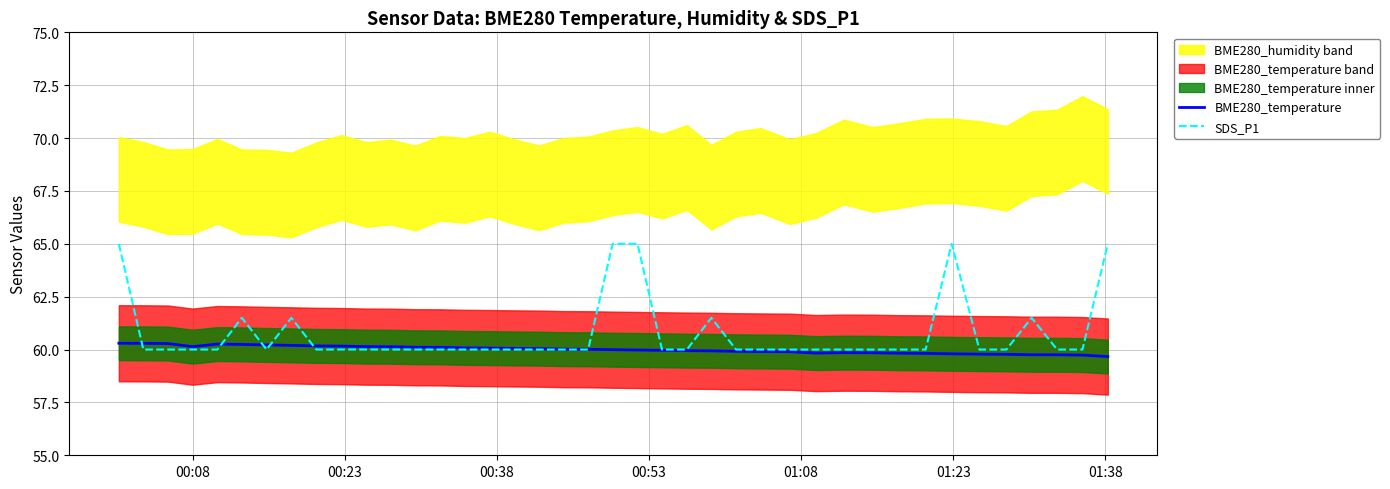

In SDS_P1, how many points are lower than both neighbors (excluding endpoints)?

1